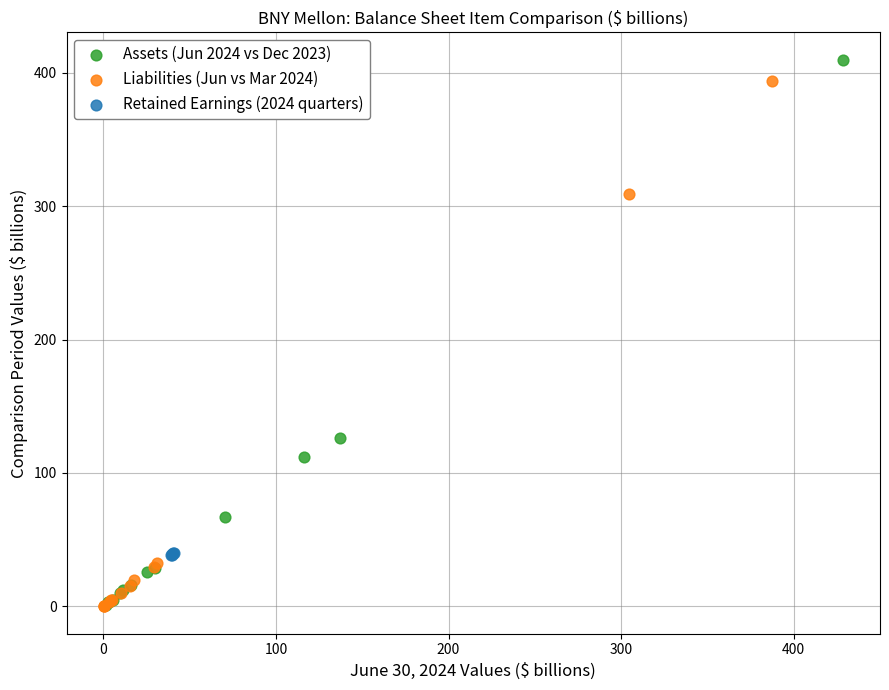

Which series contains the highest Y value?

Assets (Jun 2024 vs Dec 2023)